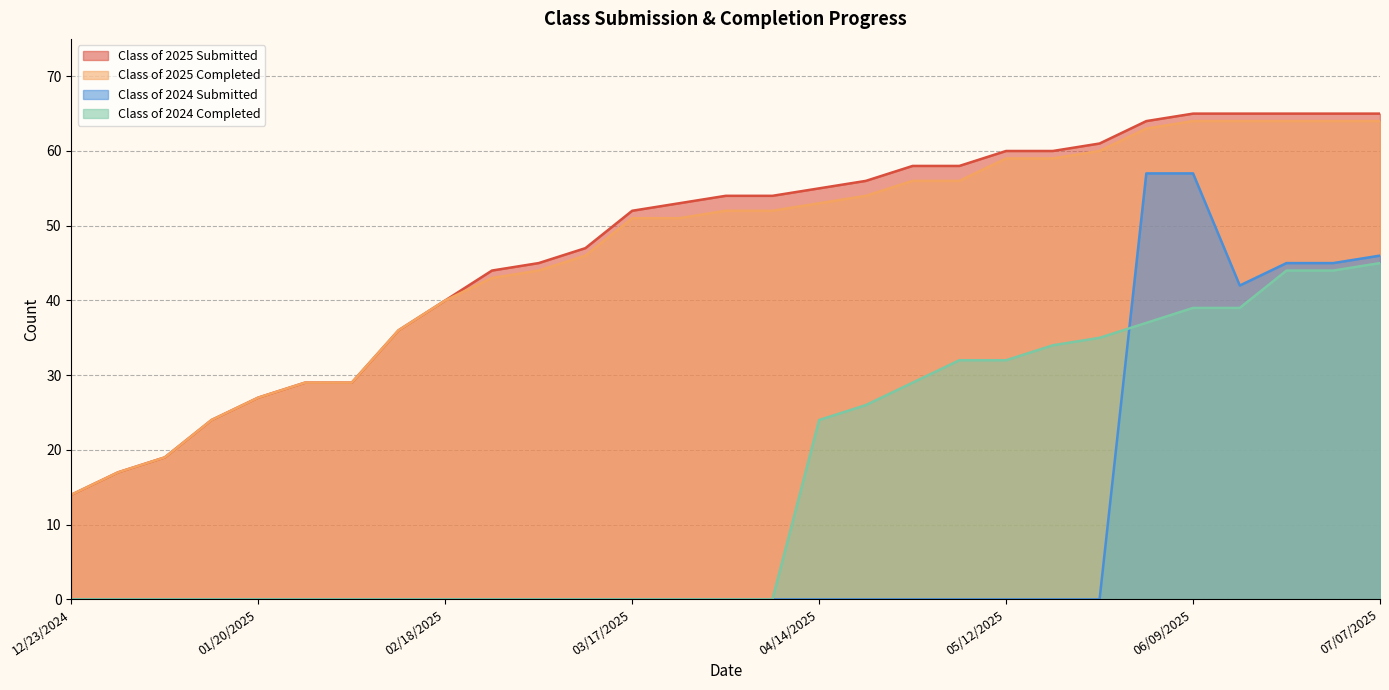

What is the difference between the maximum and minimum values in the Class of 2024 Submitted series?

57